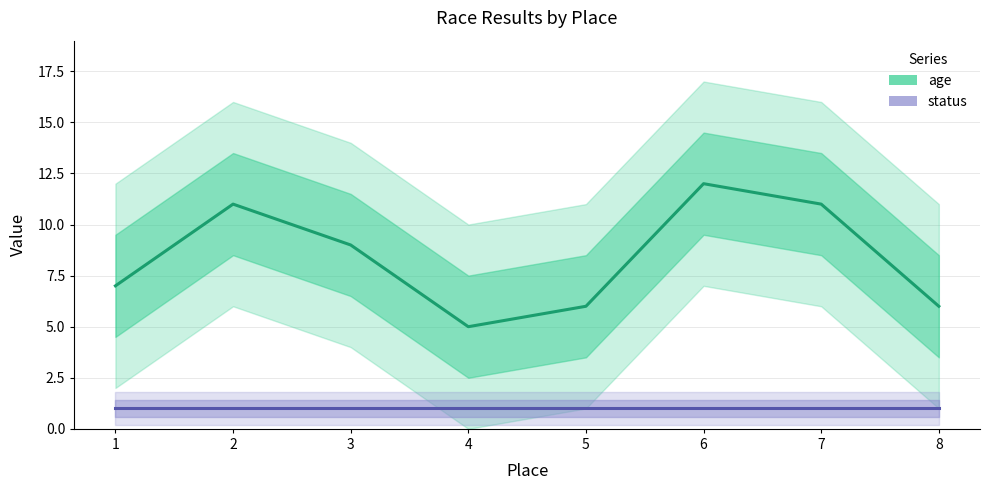

Does the chart have visible grid lines?

Yes